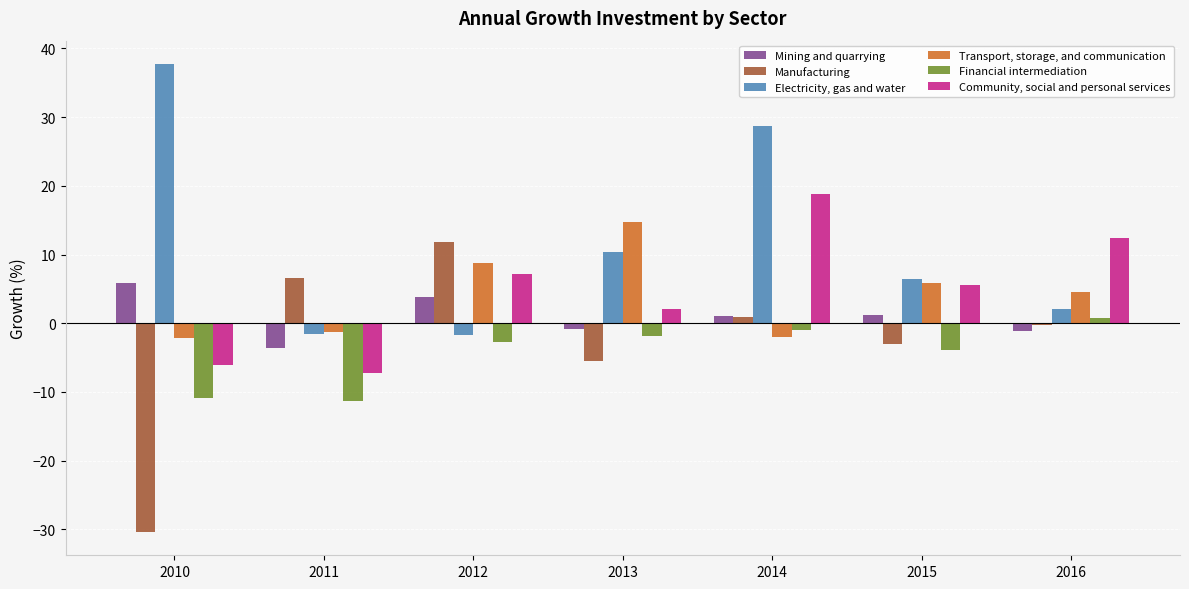

Which series has the largest total across all categories?

Electricity, gas and water